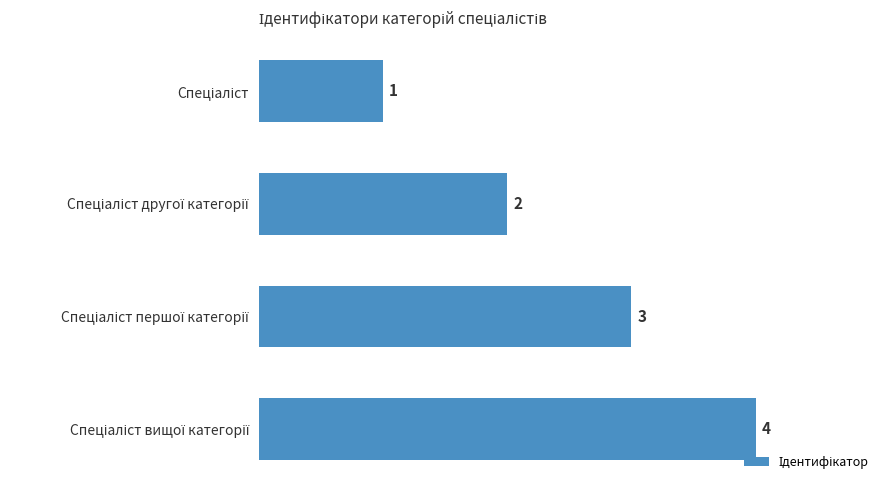

What is the value of the 3rd bar from the top?

3